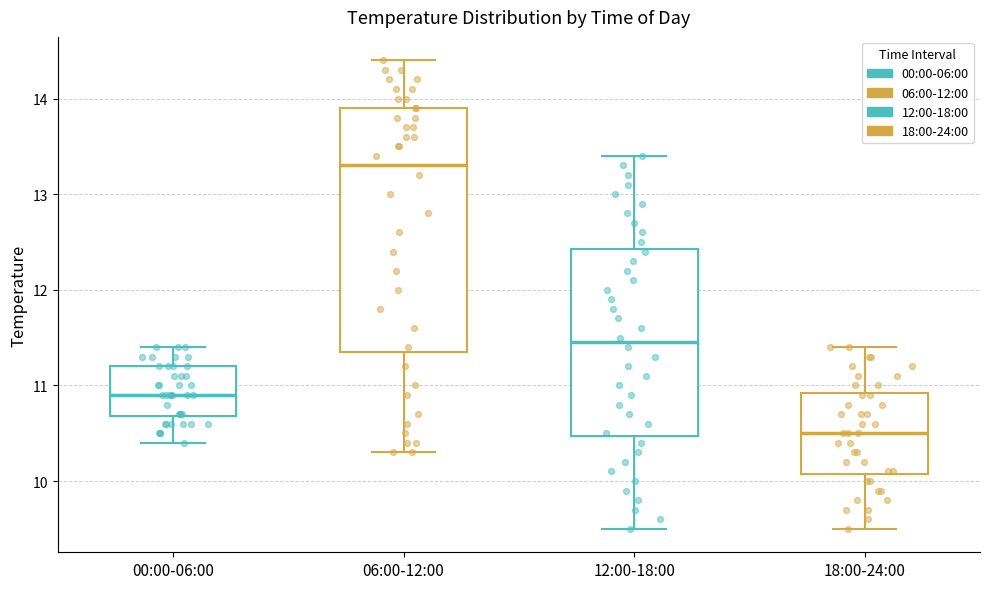

Which box's median line is the lowest?

18:00-24:00